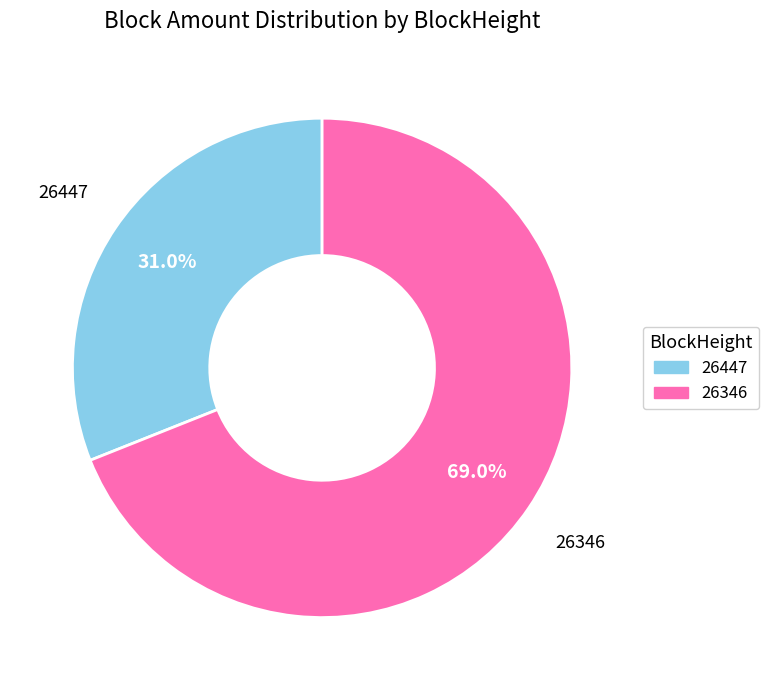

Is there any slice that represents more than half of the pie?

Yes